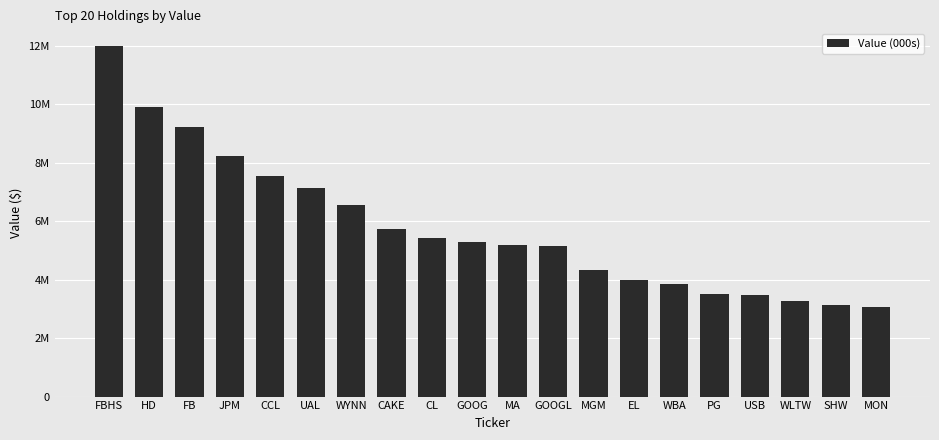

How many categories are shown in the chart?

20